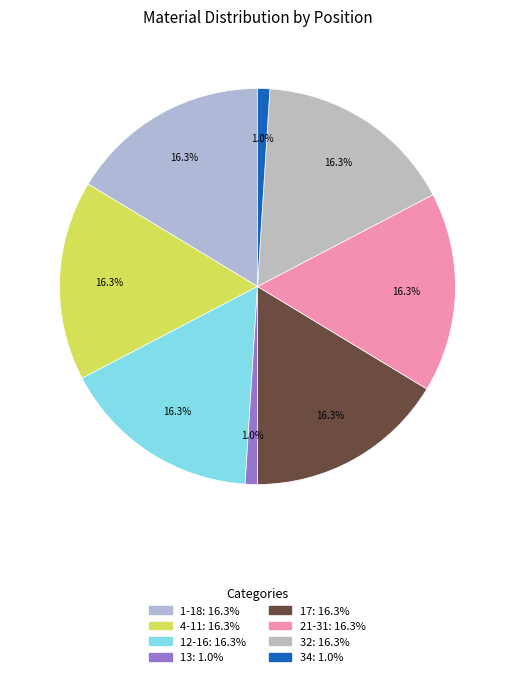

What percentage is NOT represented by 13?

99.0%